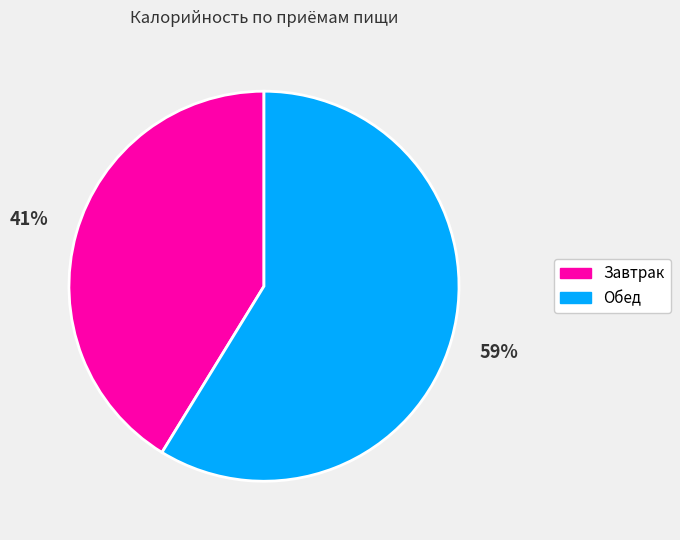

True or false: Обед accounts for 65% of the total.

False